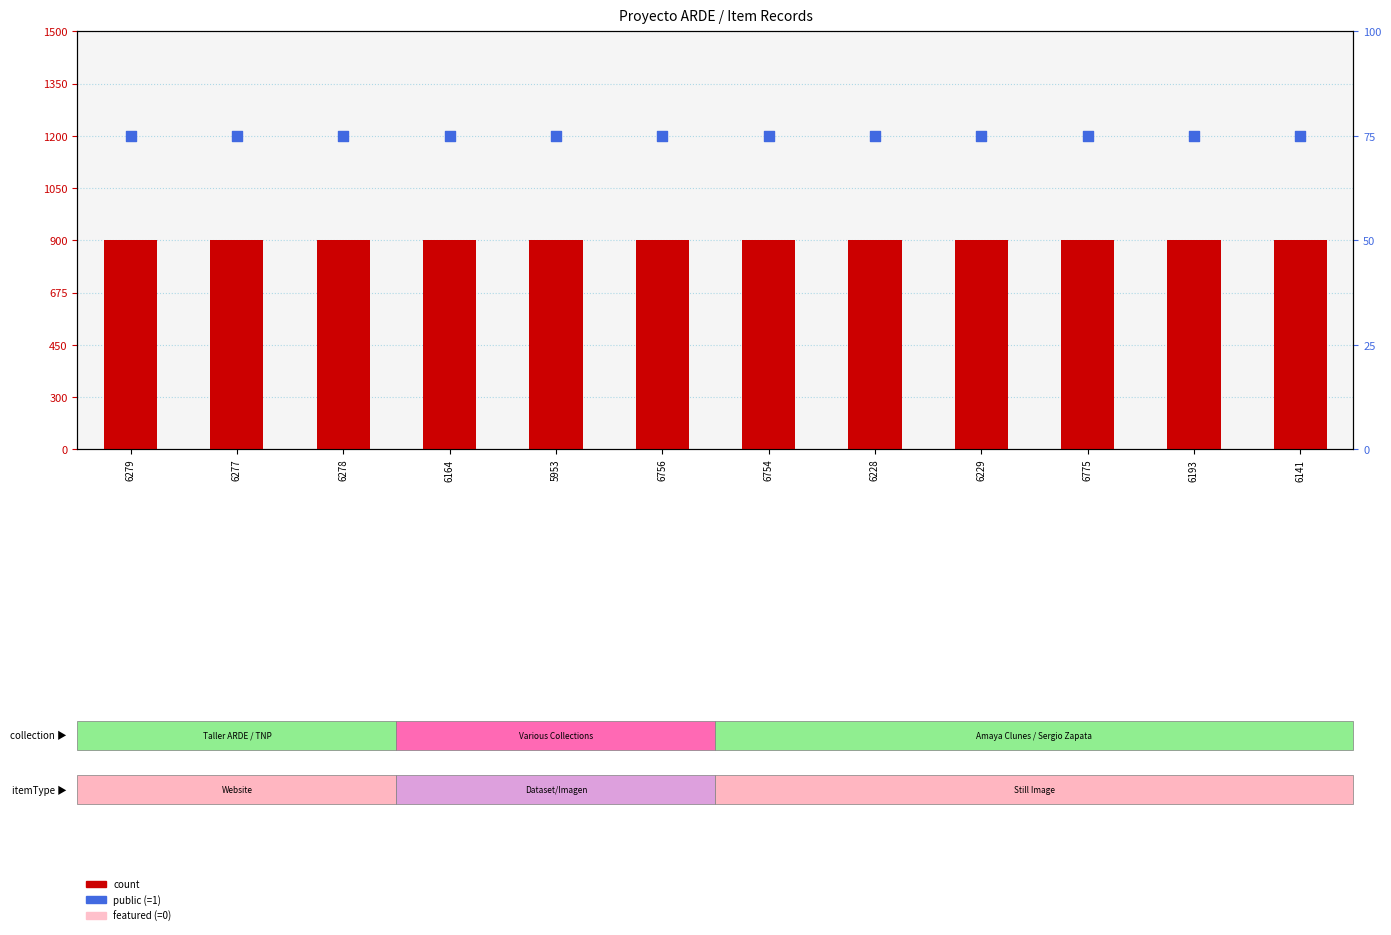

Is the value of count at 6229 greater than the value of public (=1) at 6756?

No